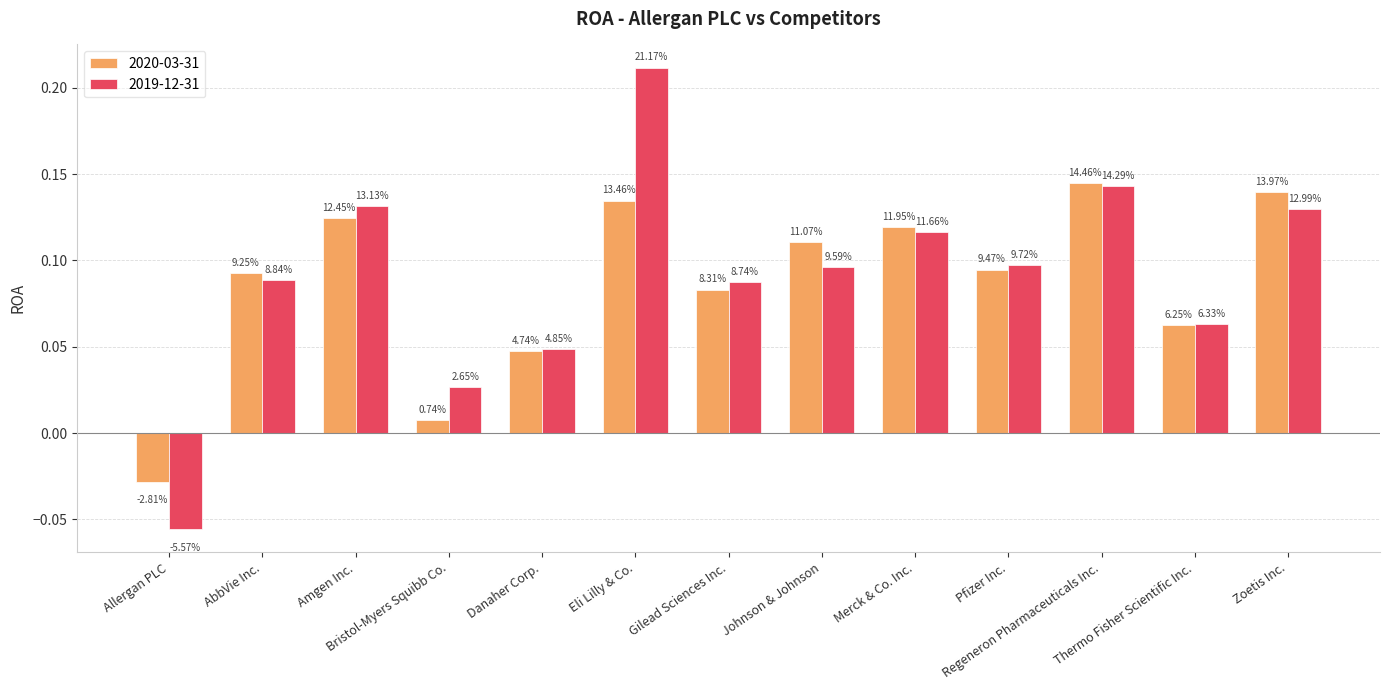

What is the label of the 3rd bar from the right?

Regeneron Pharmaceuticals Inc.